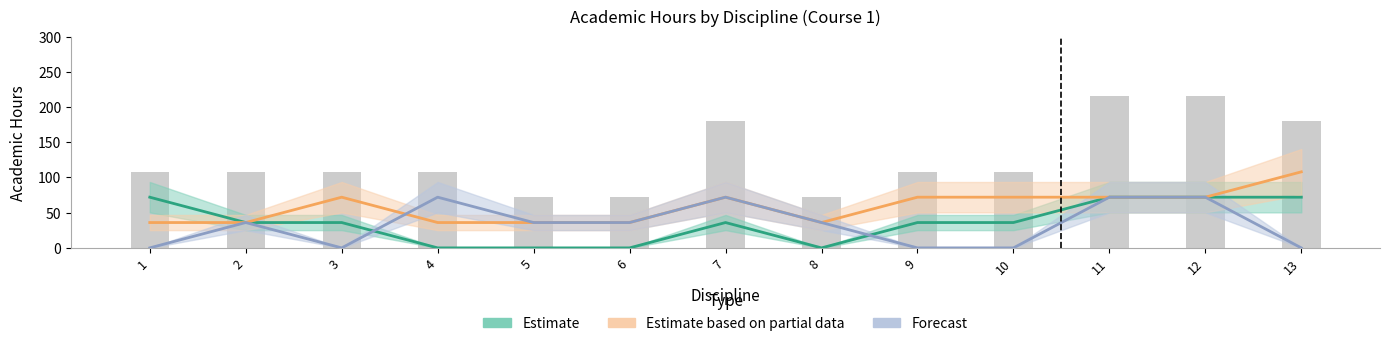

How many groups of bars are there?

13